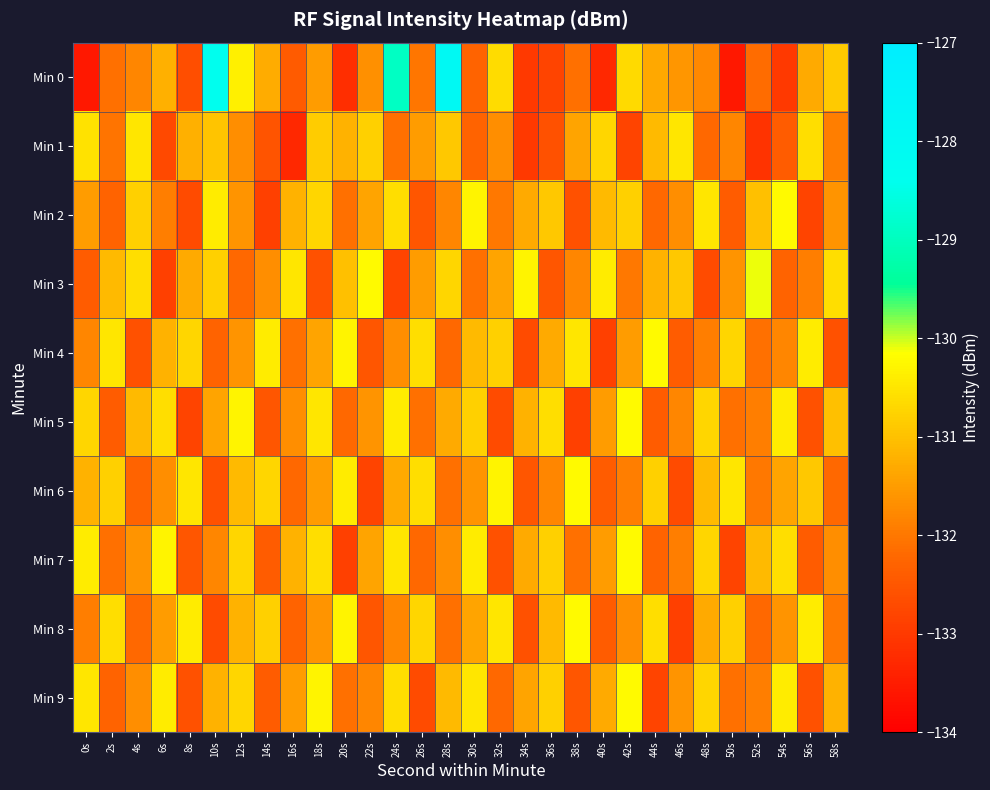

Which category has the lowest value across all series?

0s